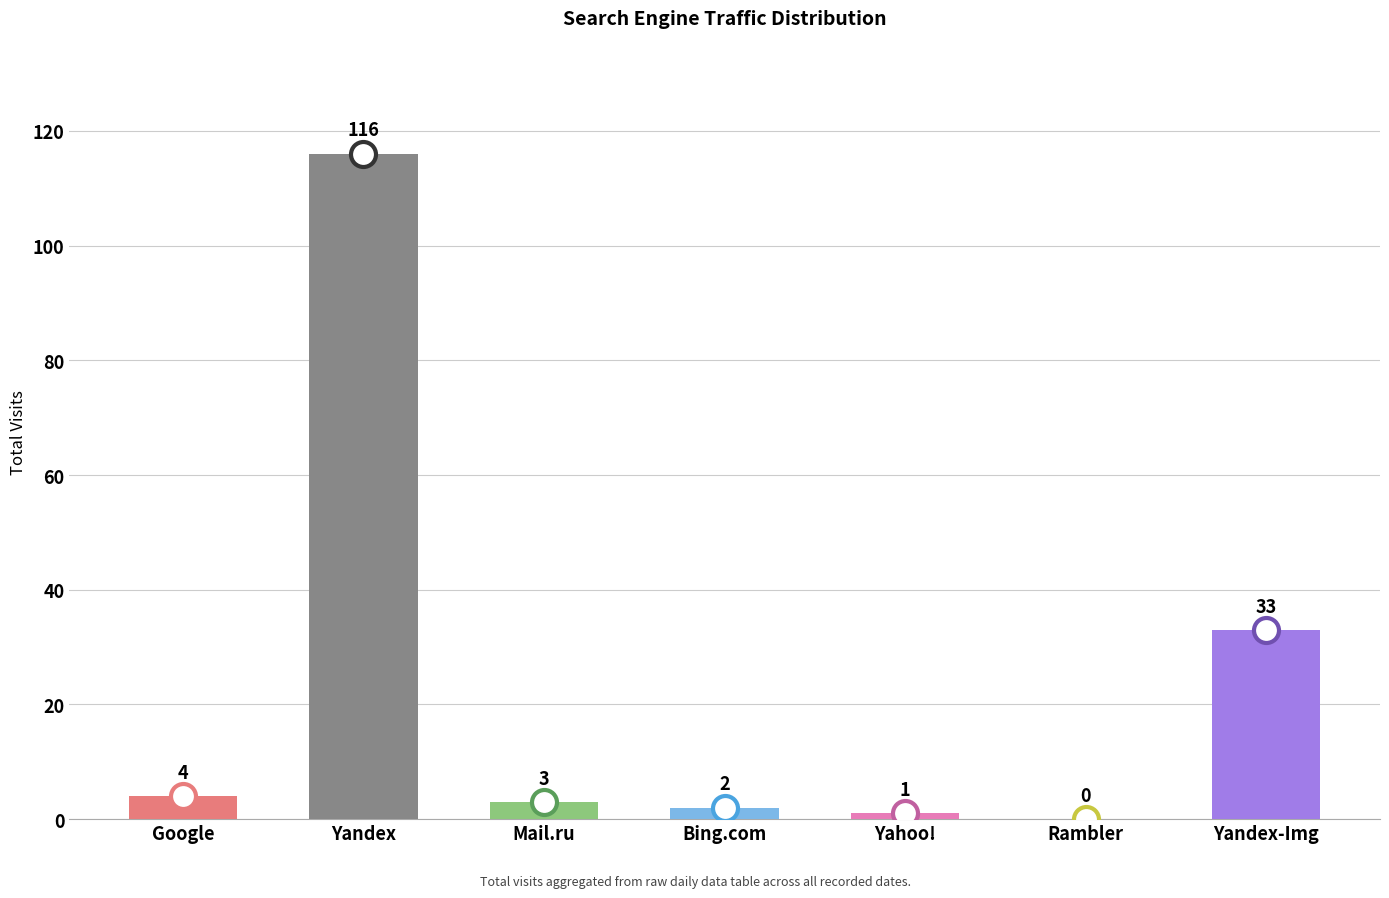

What is the difference between the maximum and minimum values?

116